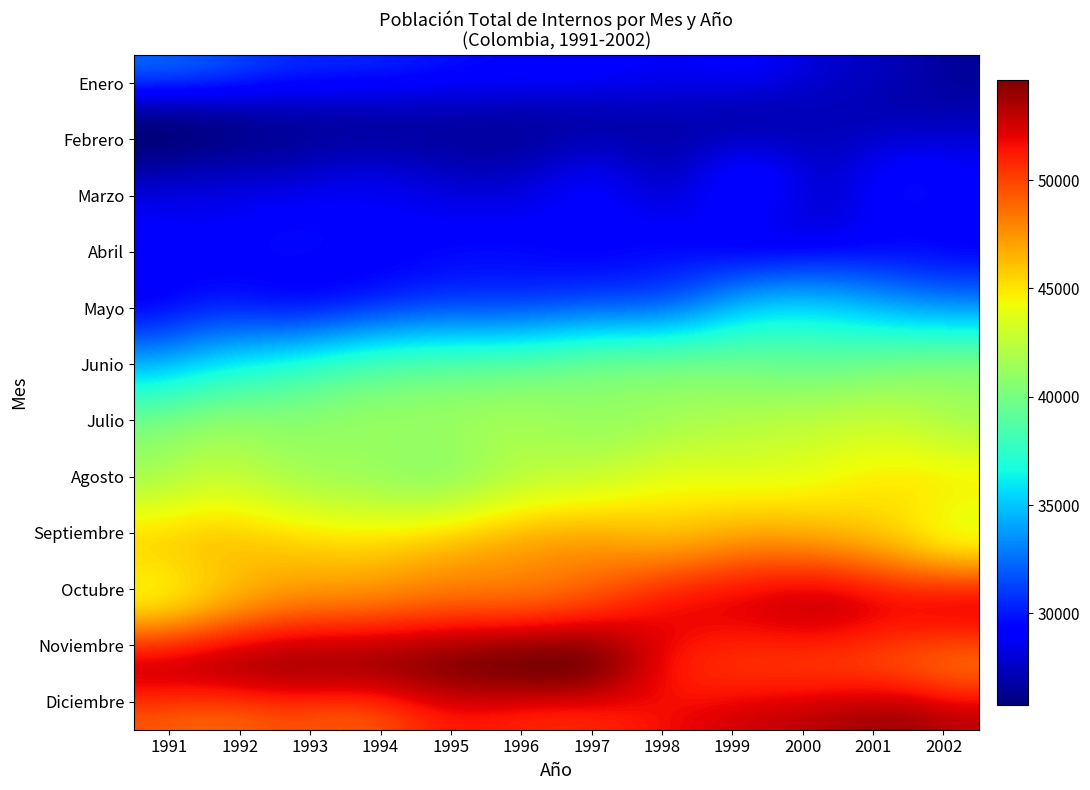

What is the maximum value for Junio?

39676